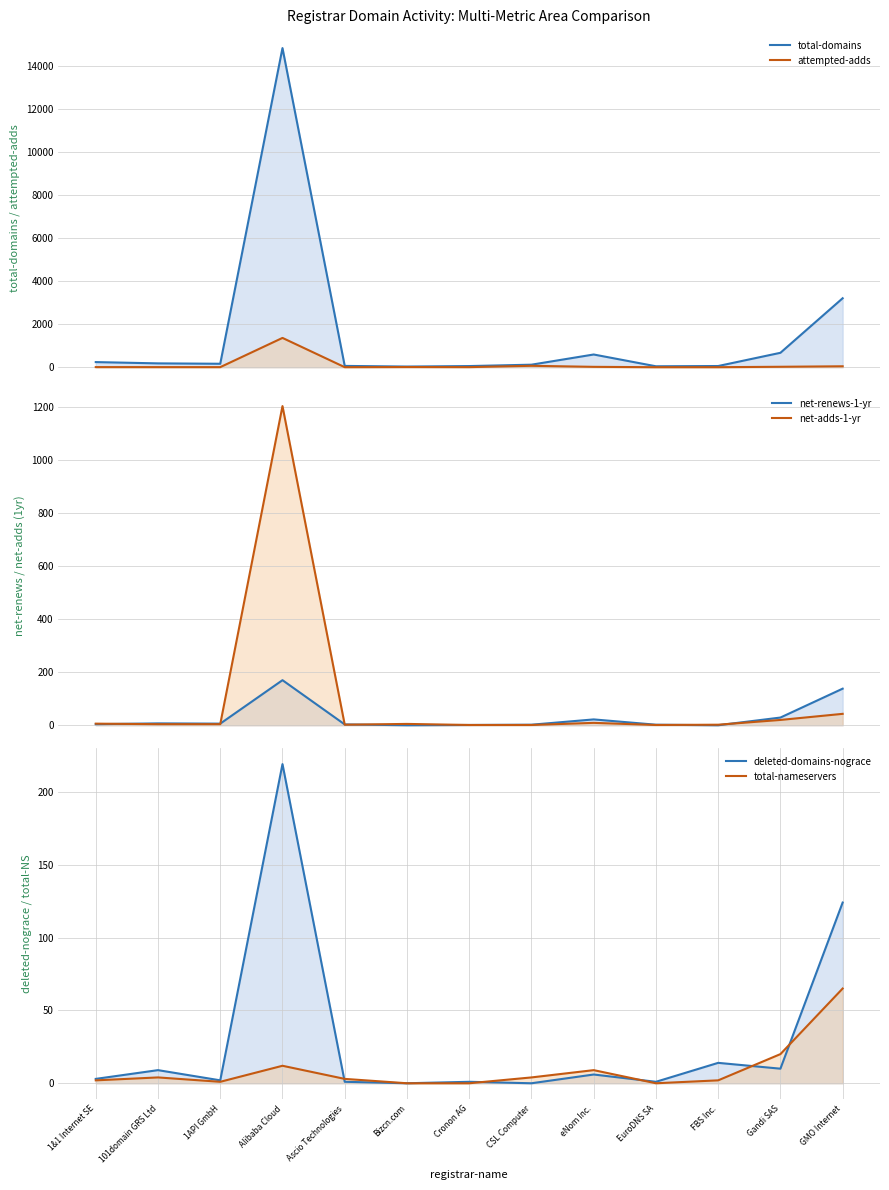

What is the greatest value displayed?

14842